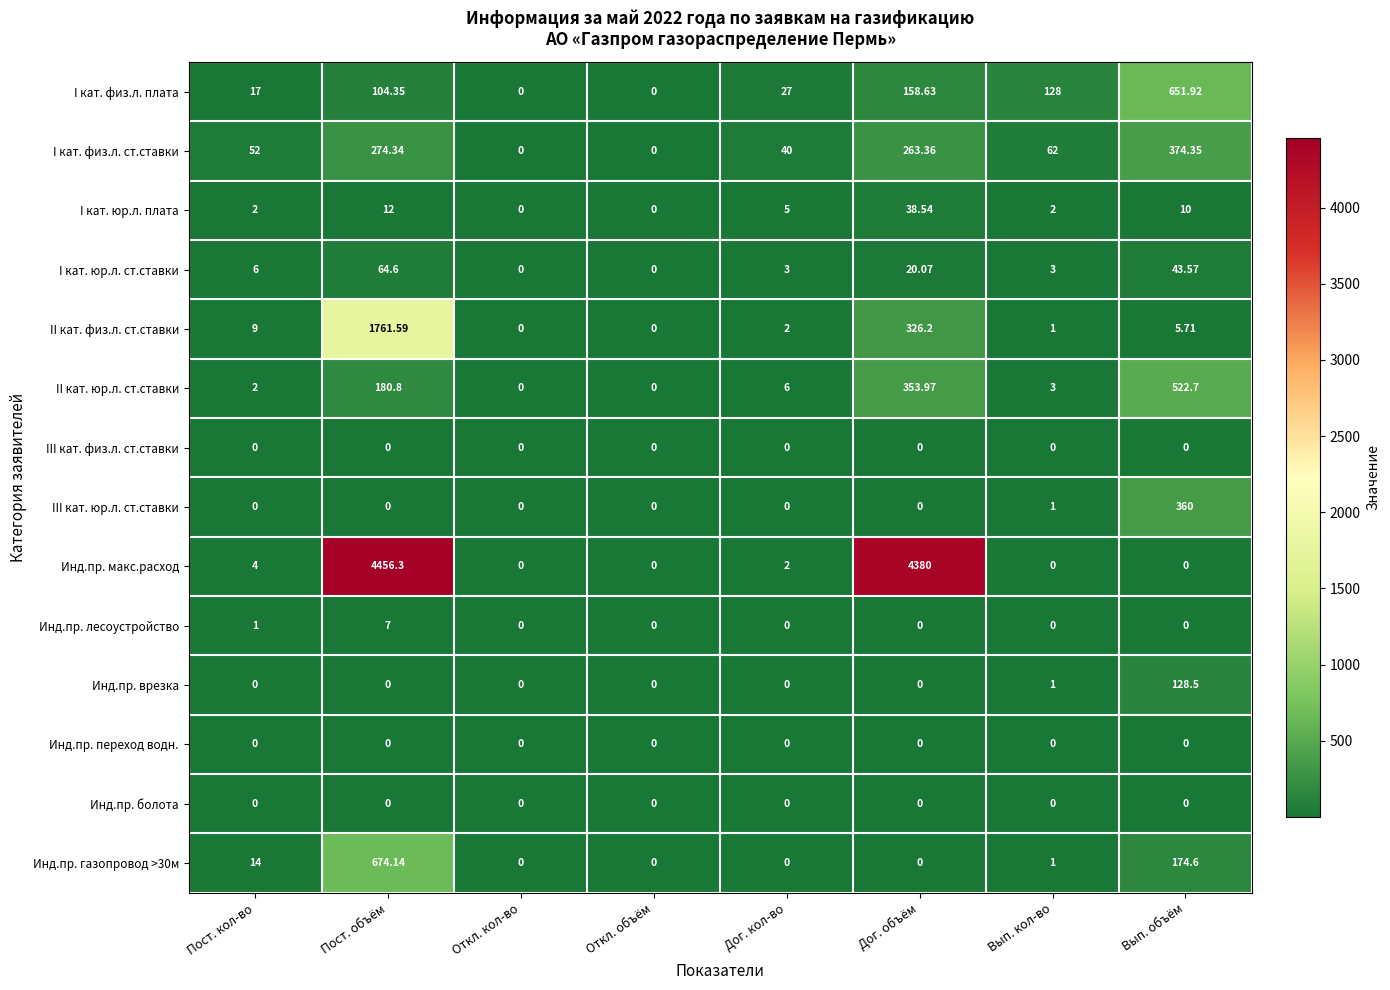

Which category has the highest value in the I кат. юр.л. ст.ставки series?

Пост. объём